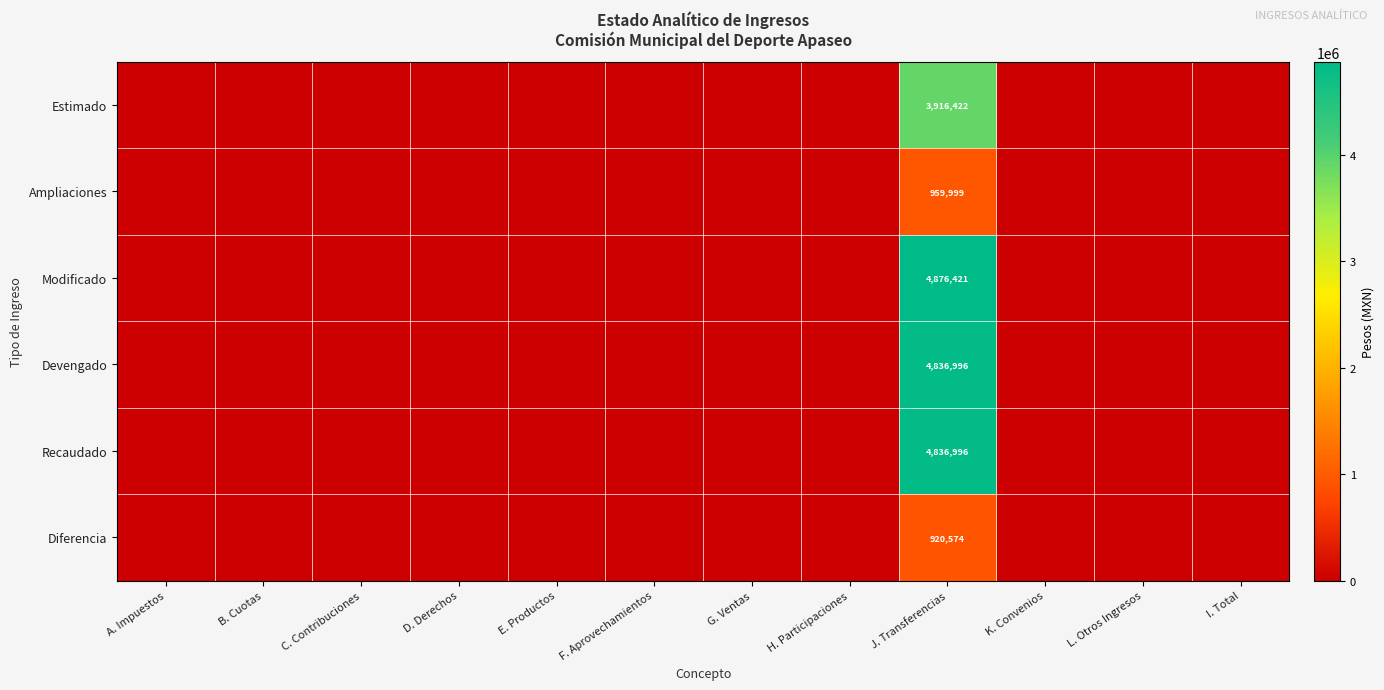

Between C. Contribuciones and F. Aprovechamientos, which is larger?

C. Contribuciones